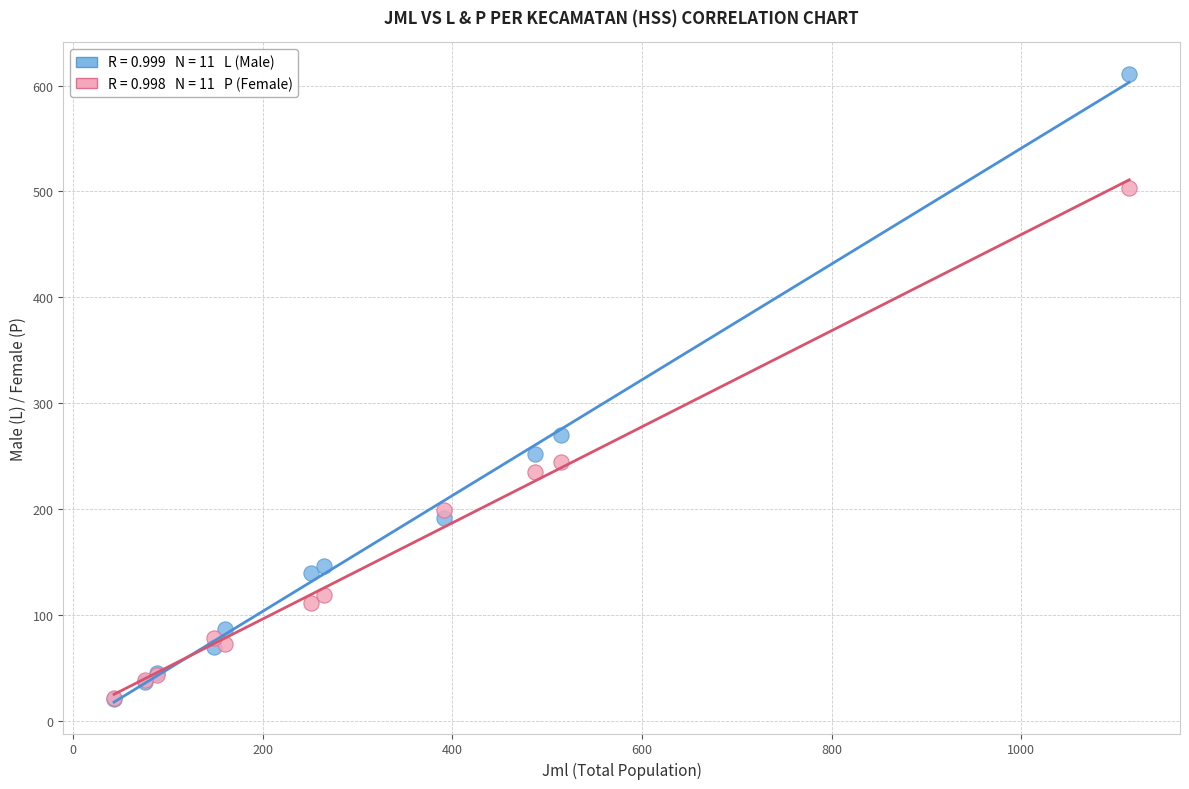

Across all series, what Y value is closest to 316?

270